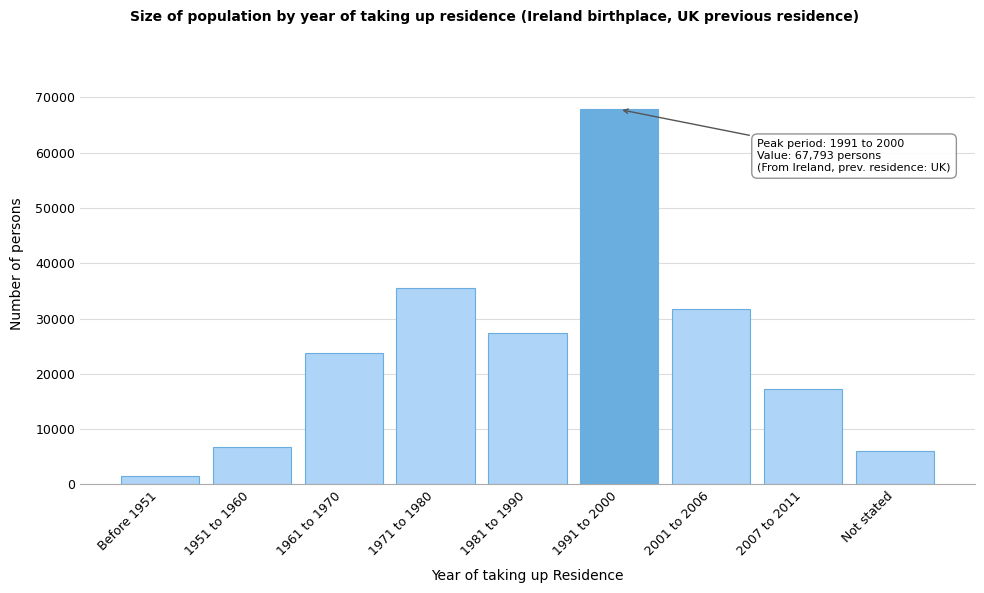

Reading right to left, extract all data points from this chart.

Not stated=5975	2007 to 2011=17265	2001 to 2006=31761	1991 to 2000=67793	1981 to 1990=27318	1971 to 1980=35588	1961 to 1970=23782	1951 to 1960=6755	Before 1951=1546